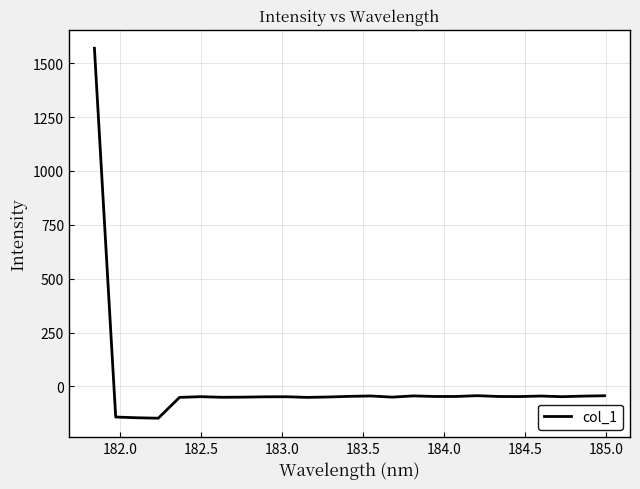

What is the difference between the maximum and minimum values?

1717.4